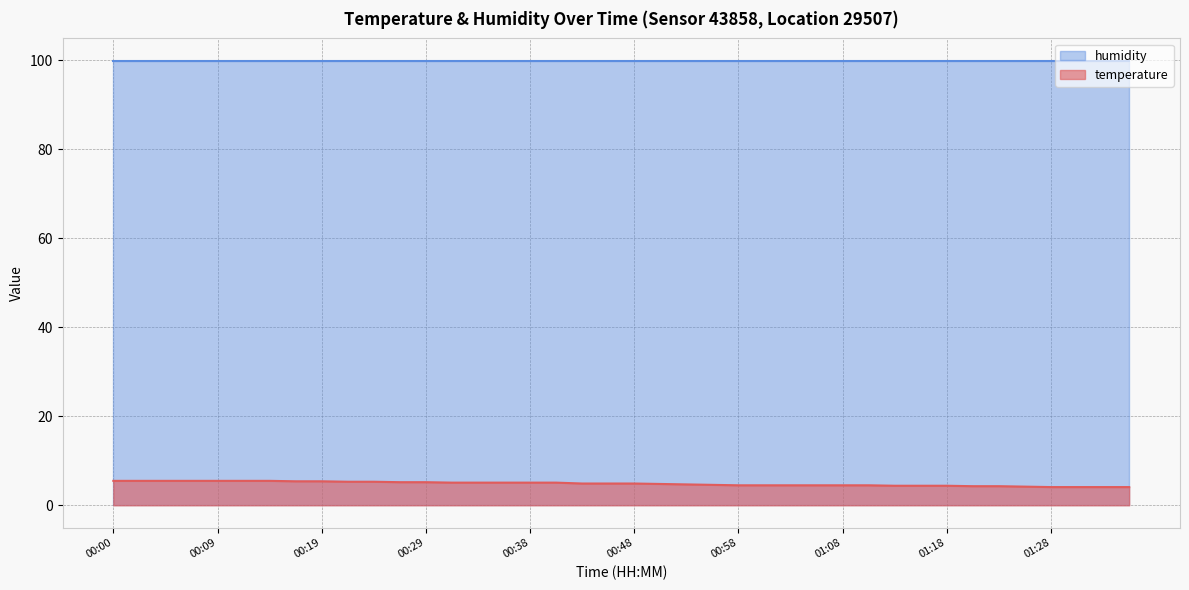

How many distinct data groups are displayed?

2